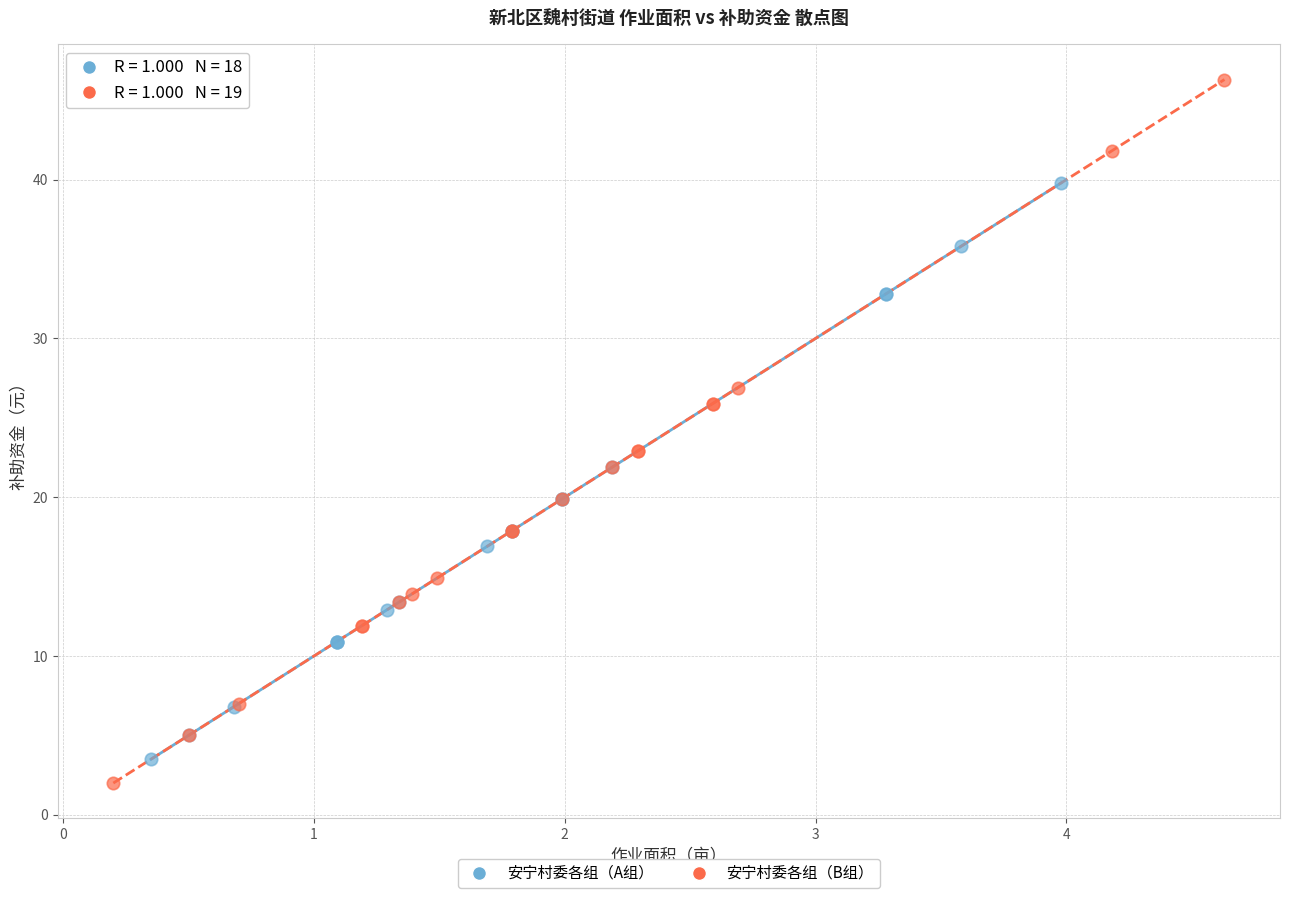

Which series contains the highest Y value?

安宁村委各组（B组）